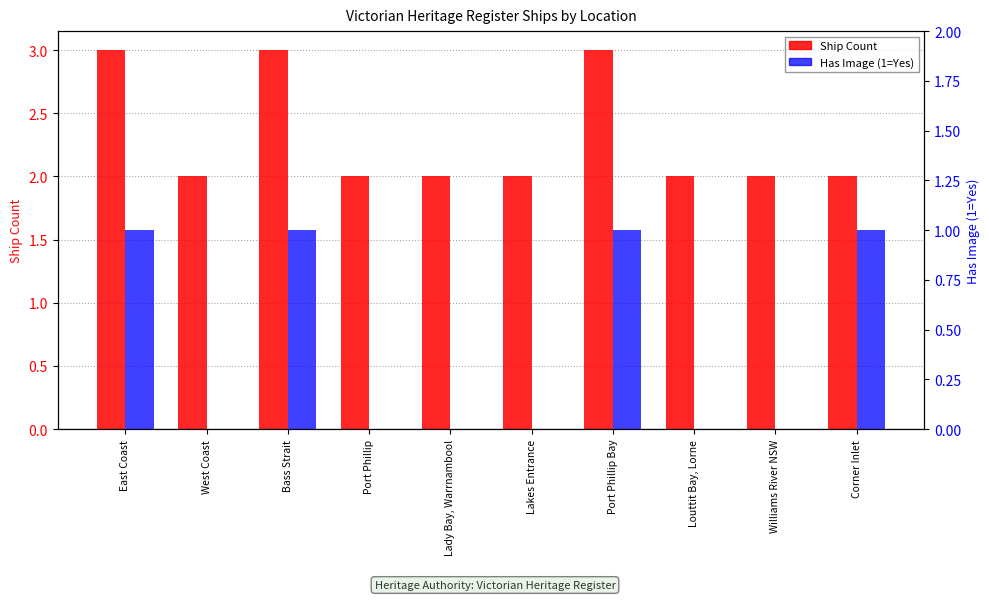

What is the average value of the Ship Count series?

2